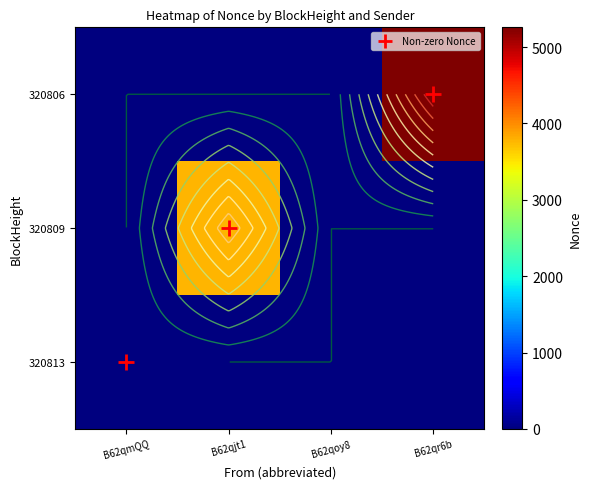

Rank the series by their maximum value, from lowest to highest.

320813, 320809, 320806